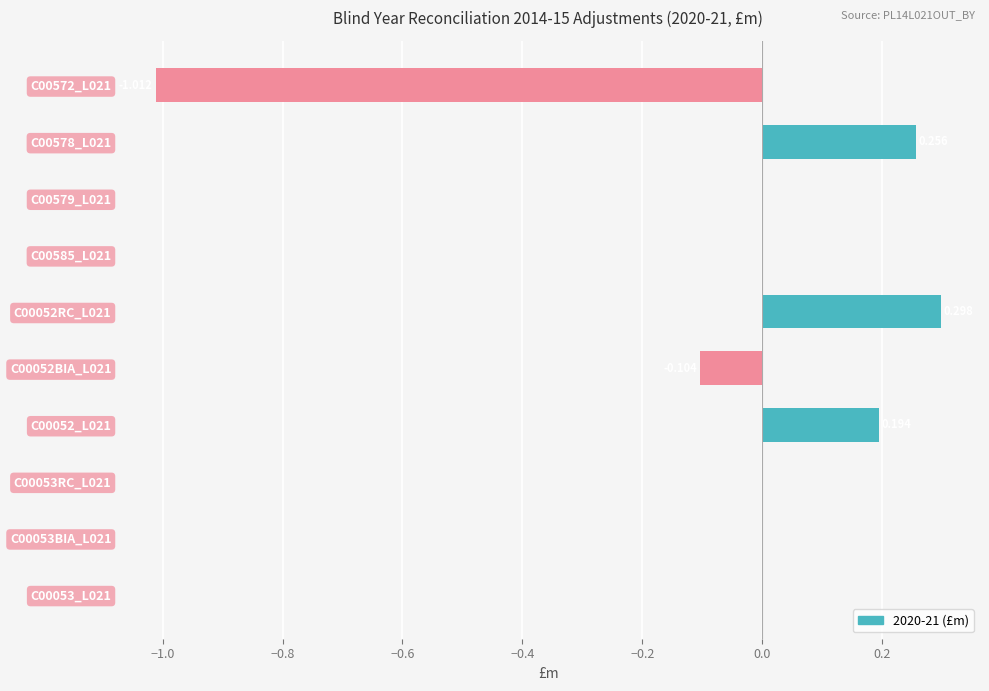

How many data points does each series have?

10